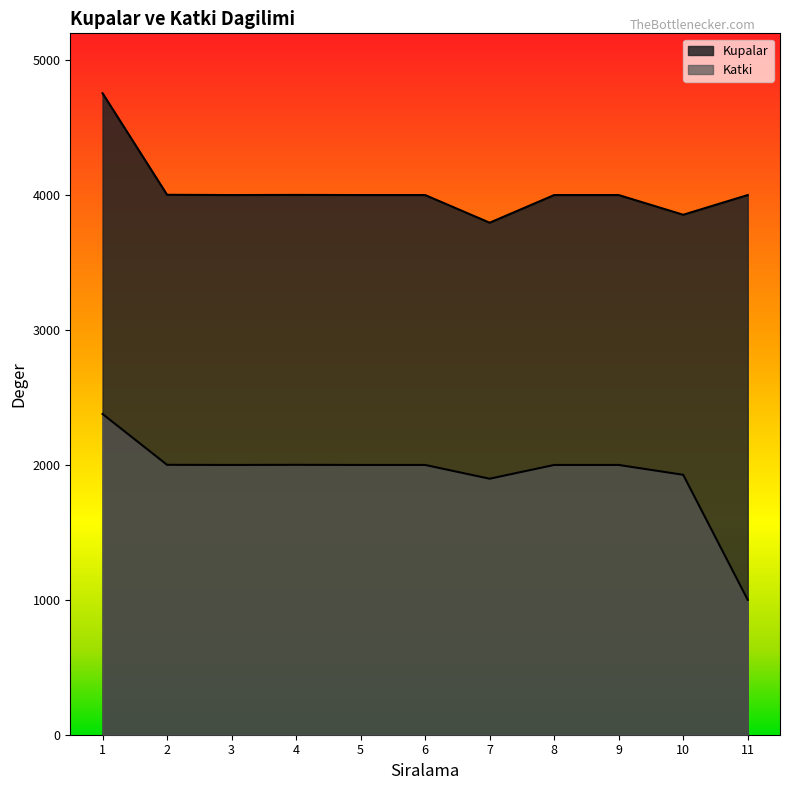

True or false: Kupalar and Katki intersect in this chart.

False